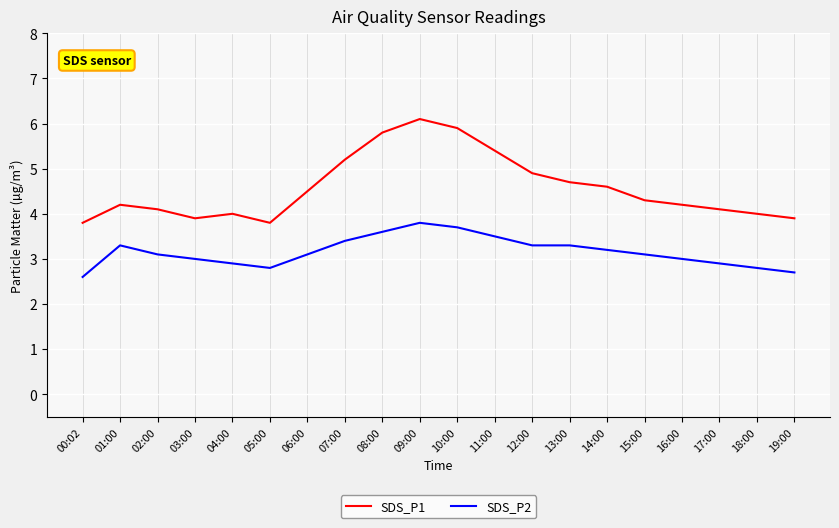

At 14:00, list the series in order from largest to smallest.

SDS_P1, SDS_P2